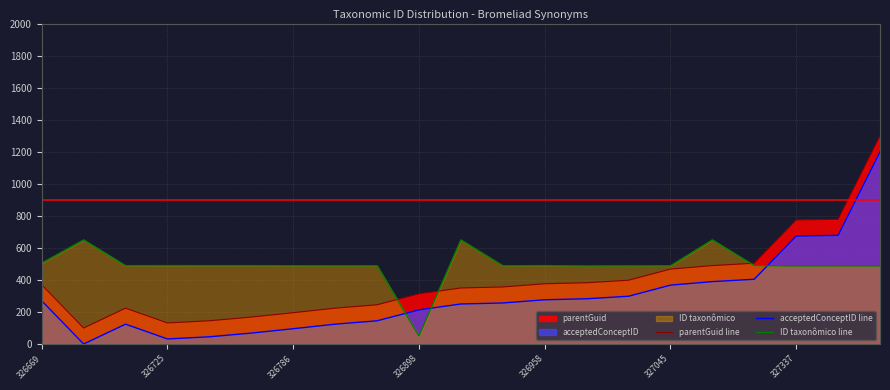

What is the difference between the maximum and minimum values in the ID taxonômico line series?

600.0